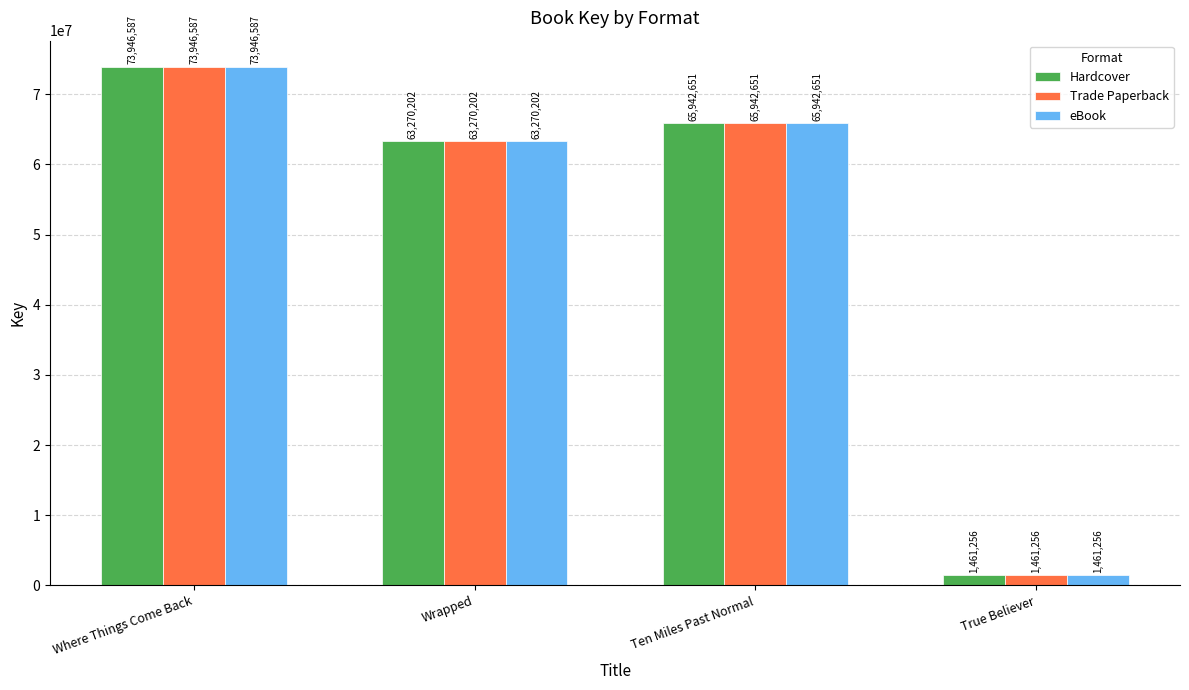

Is the value of Trade Paperback at True Believer greater than the value of Hardcover at Ten Miles Past Normal?

No